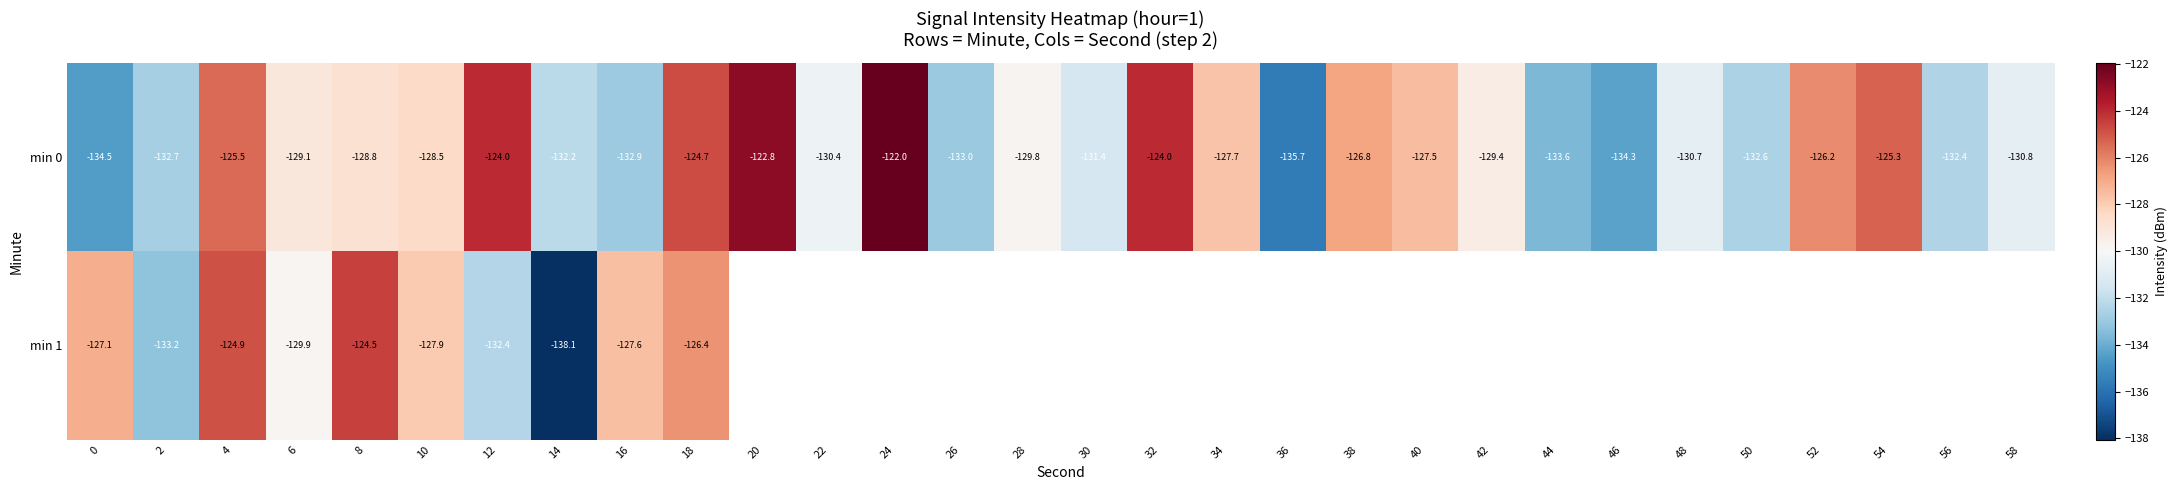

At how many categories does at least one series exceed -124?

2